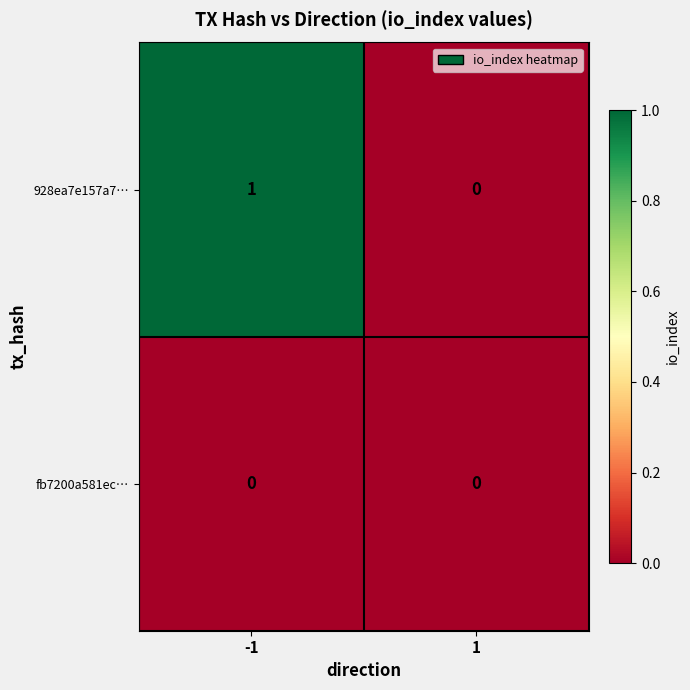

Which series has the largest range (max minus min)?

928ea7e157a7…